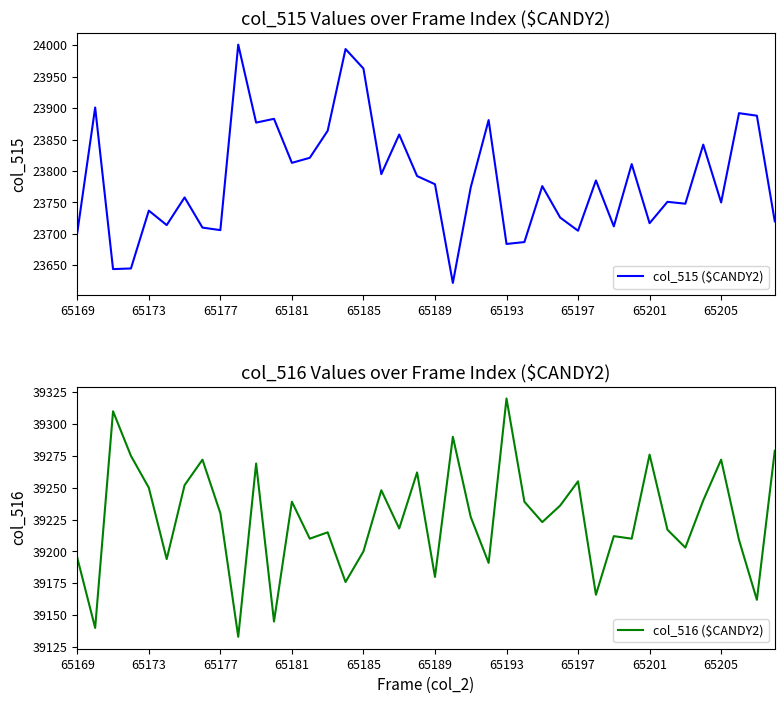

Is it true that col_515 ($CANDY2) equals 23706 at 65177?

True